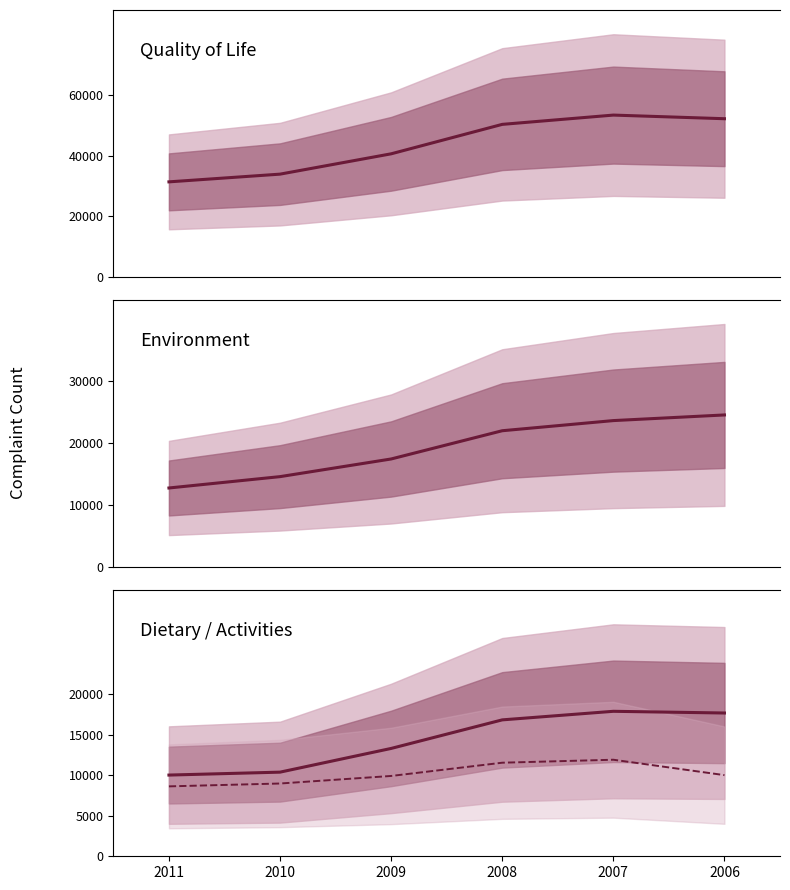

Which series has the largest total across all categories?

Quality of Life